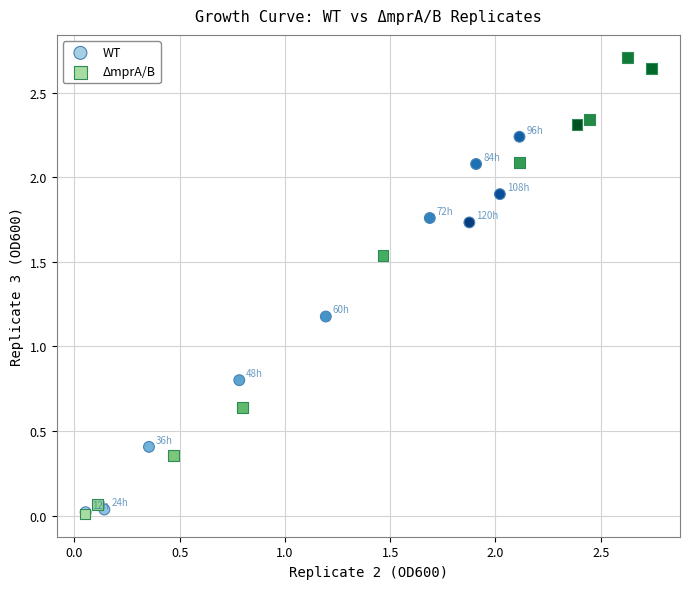

Which series reaches the maximum Y coordinate?

ΔmprA/B